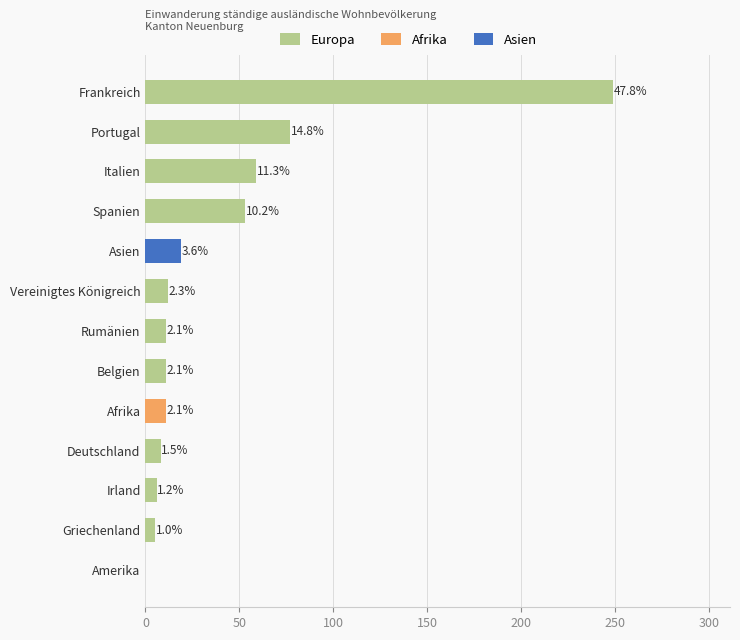

Where is Europa nearest to the value 124?

Portugal